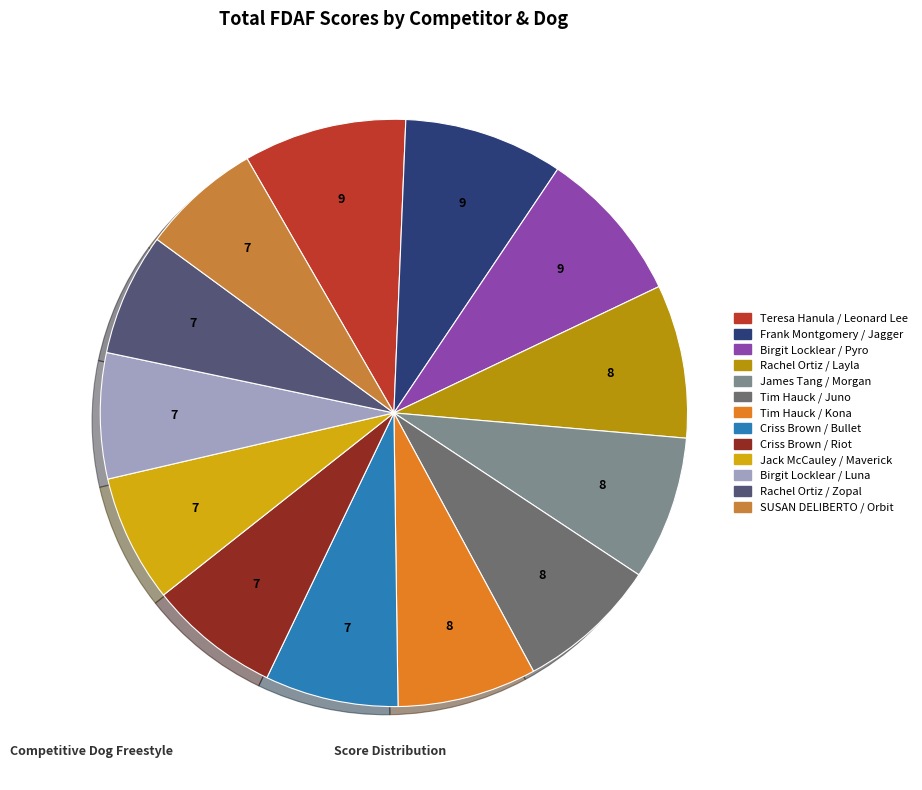

How many slices are in this pie chart?

13